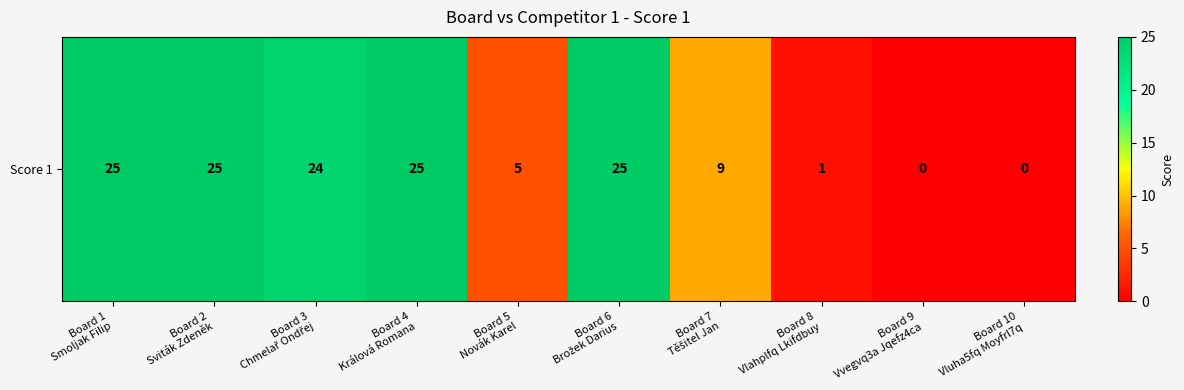

The value at Board 1
Smoljak Filip is 25. True or false?

True